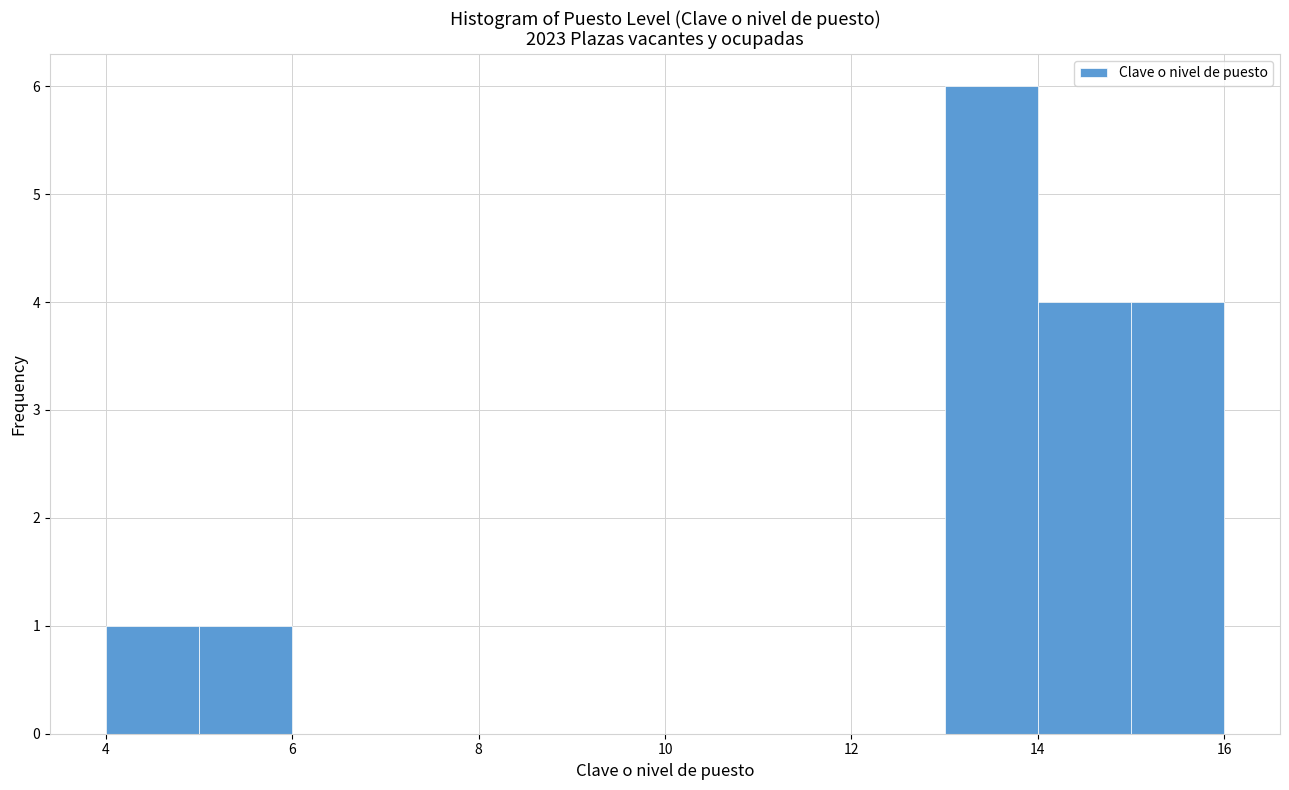

What is the height of the bar covering 4 to 5 on the x-axis? The values are not printed on the chart, so give them approximately, as read against the axis.

1